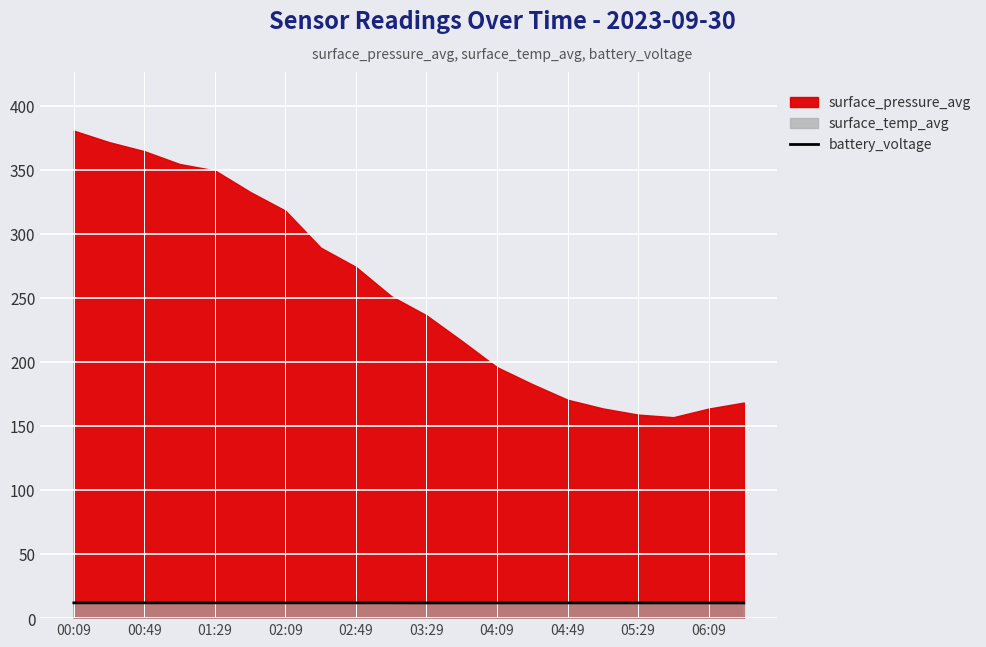

True or false: battery_voltage has a value of 11.9 at 02:49.

True